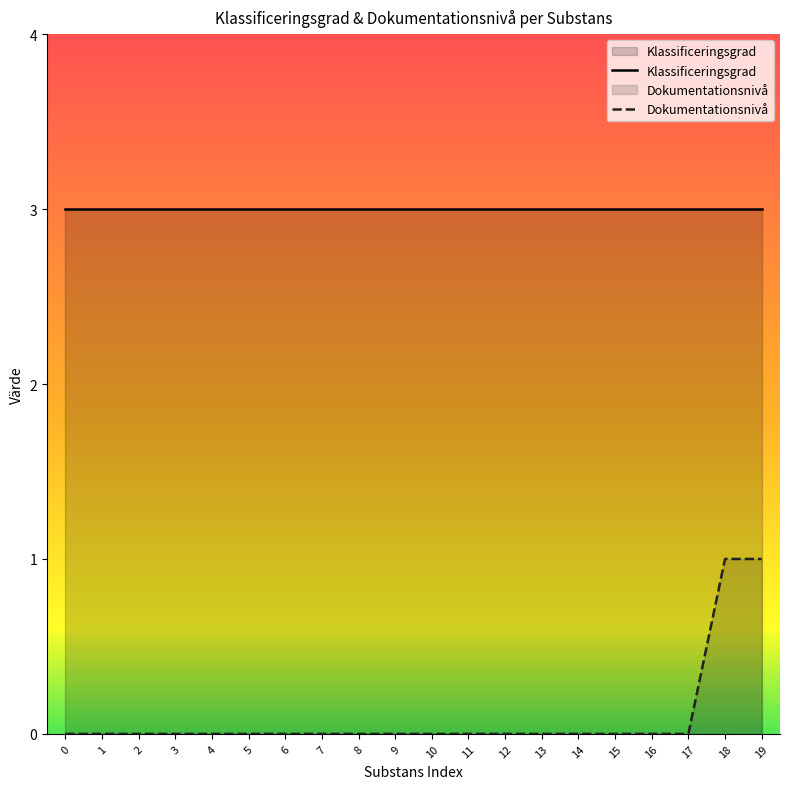

Which series has the largest total across all categories?

Klassificeringsgrad